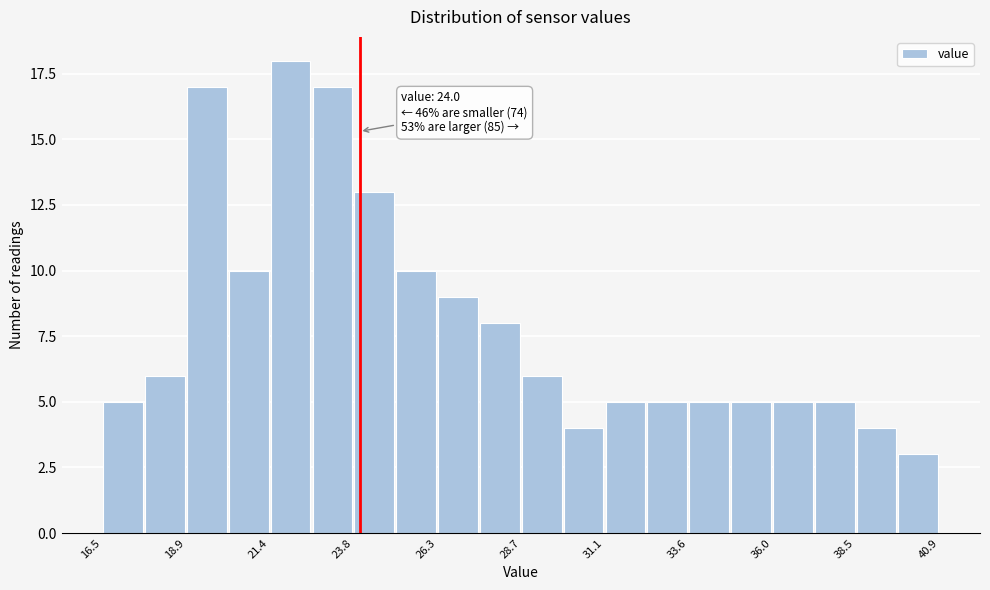

Read against the x-axis, roughly where is the centre of the tallest bar?

22.0